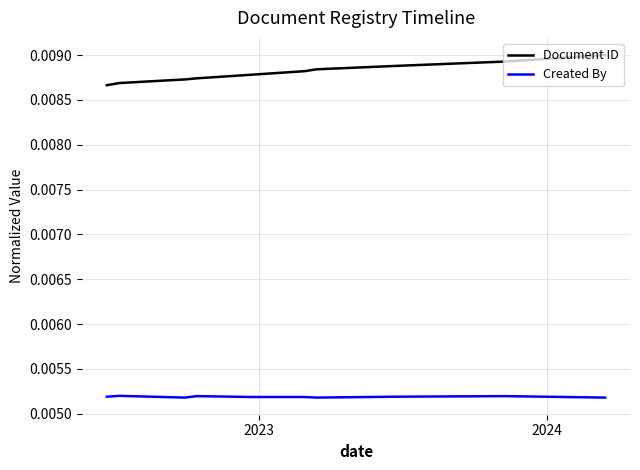

True or false: Document ID and Created By cross at least once.

False